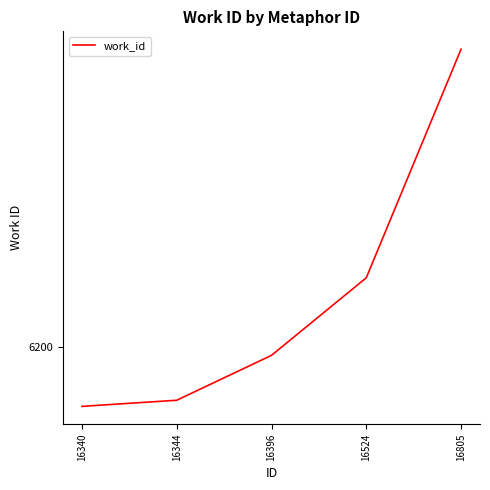

At which label is the value closest to 6258?

16524